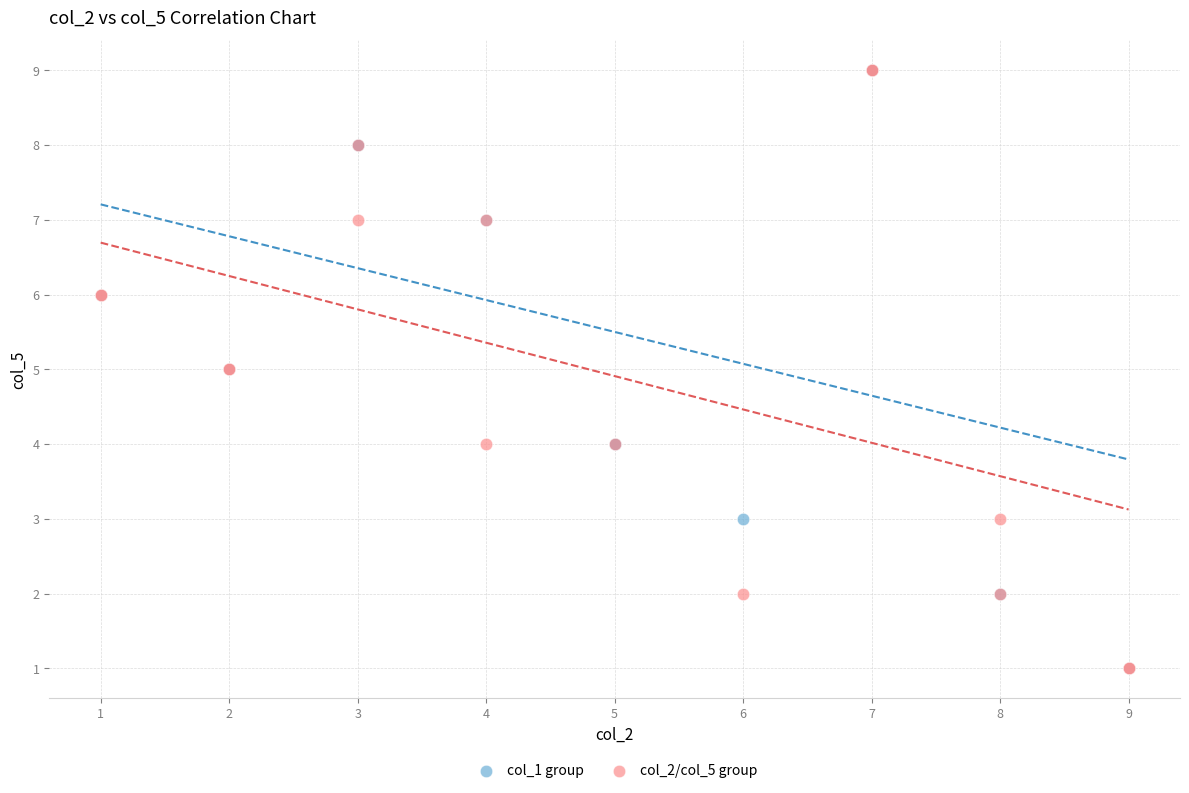

What are all the series names shown in the legend?

col_1 group, col_2/col_5 group